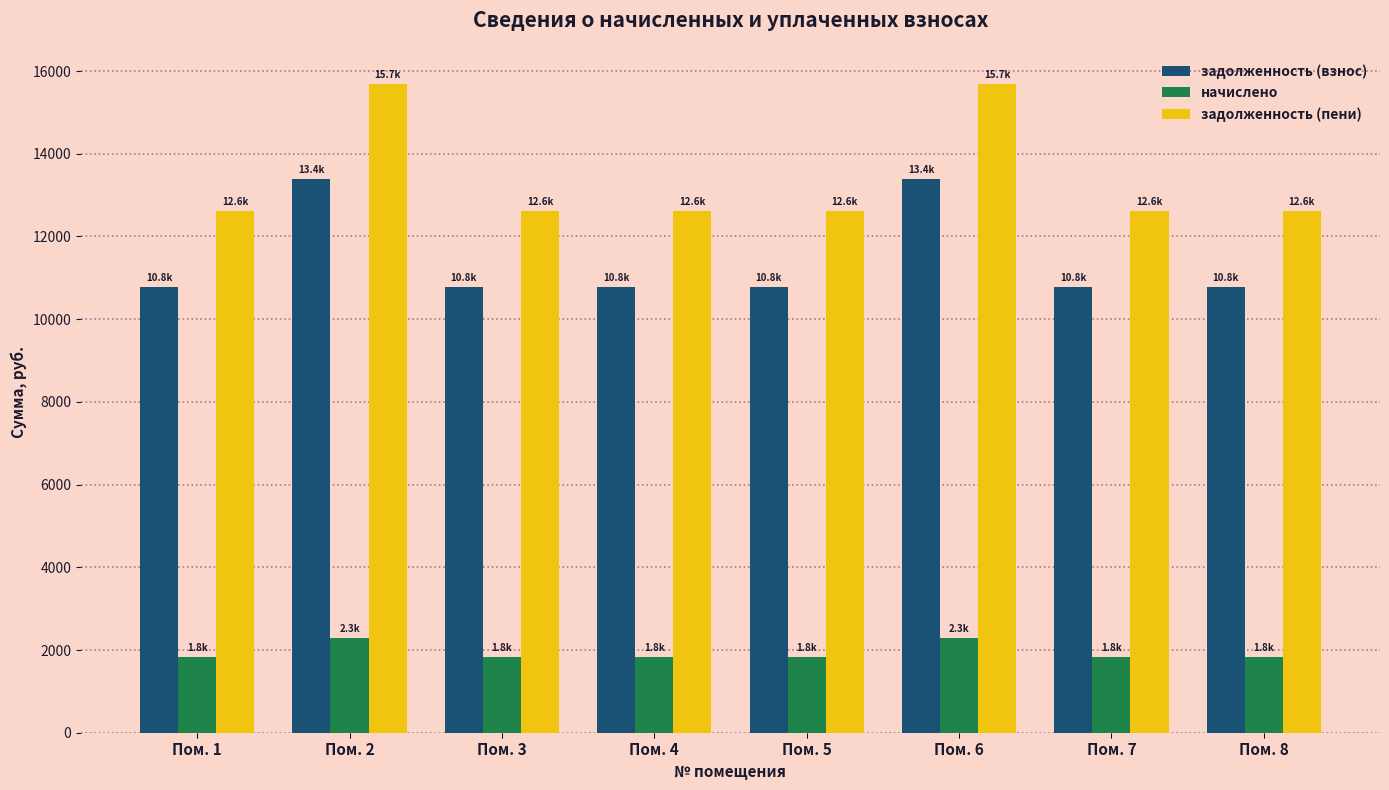

What is the sum of the начислено values at Пом. 6 and Пом. 8?

4119.8